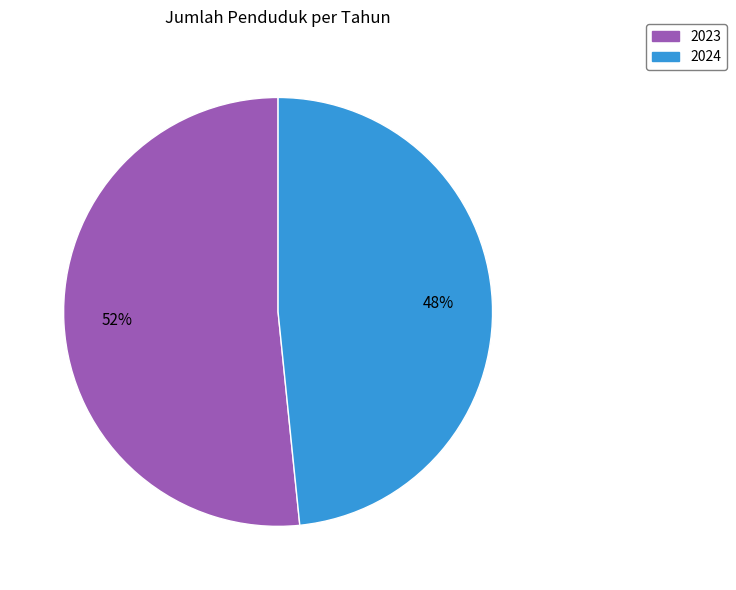

Which slice represents more than half of the pie?

2023